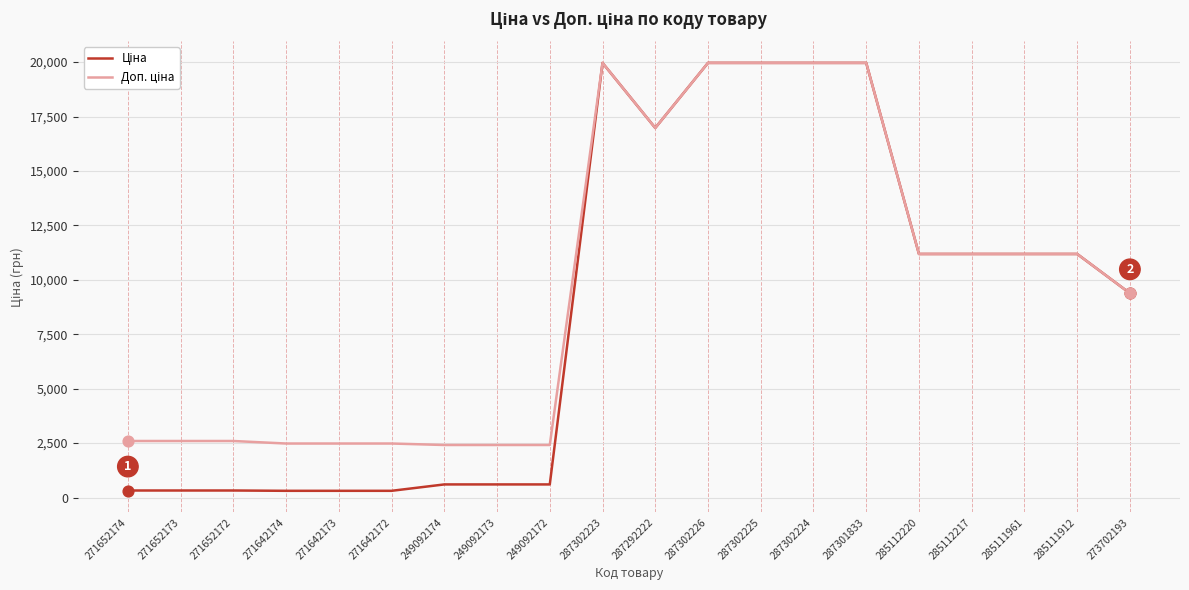

What is the greatest value displayed?

19964.2